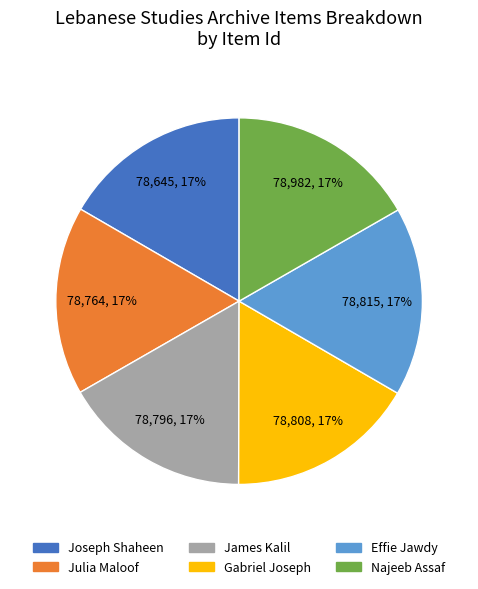

To the nearest percent, what is the average slice percentage?

17%